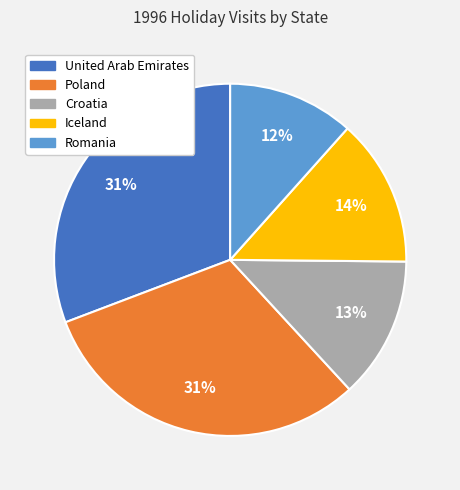

How many slices are in this pie chart?

5